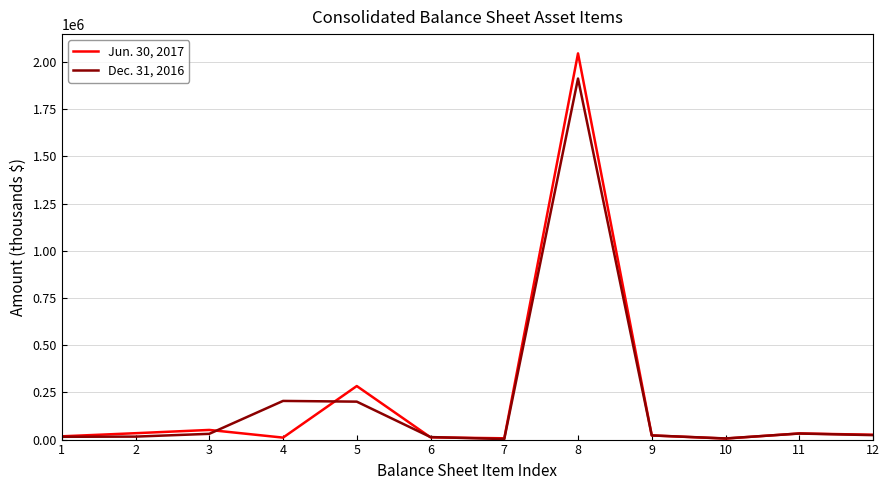

How many values in the Dec. 31, 2016 series are below 23537?

6